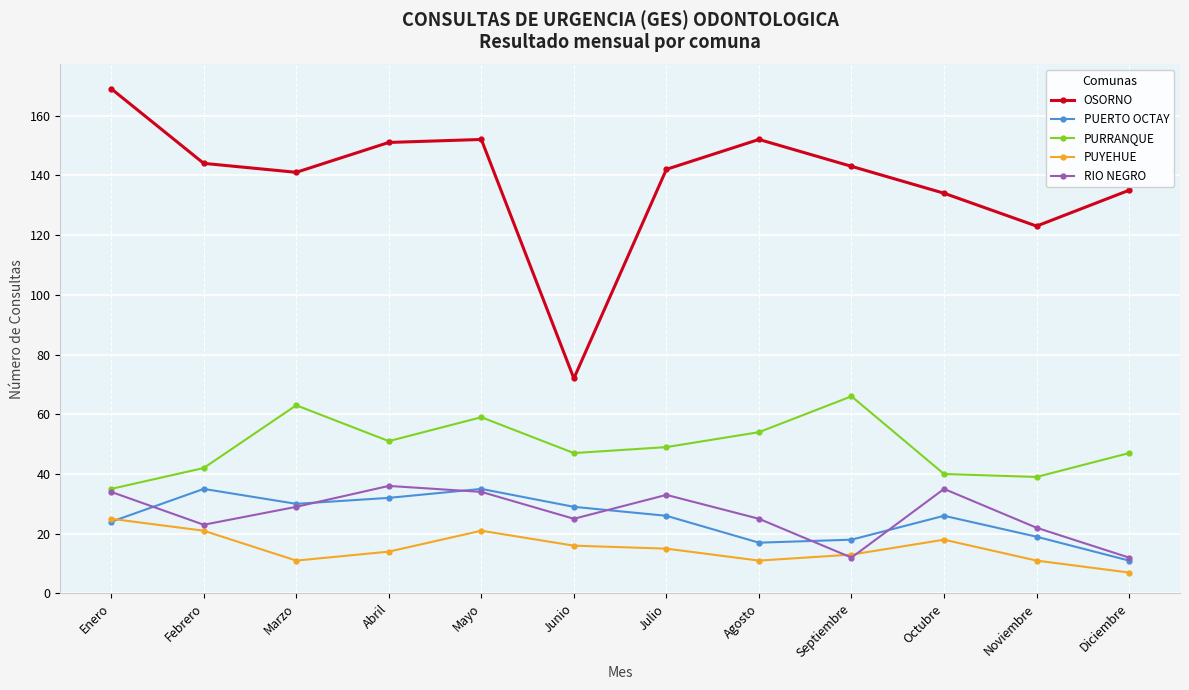

What is the spread (max minus min) of values at Marzo?

130